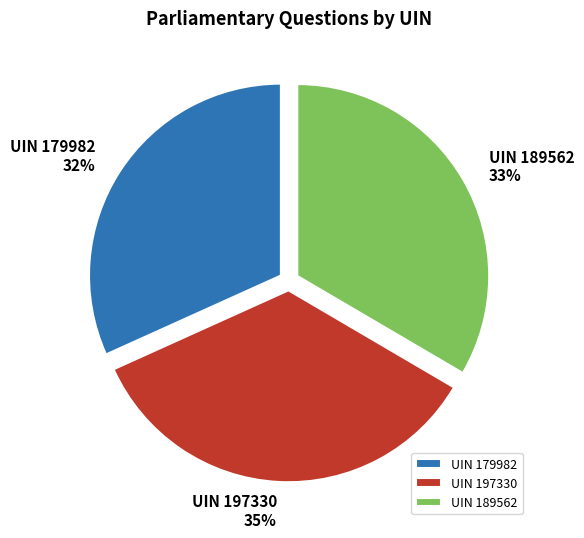

Which category has the smallest portion of the pie?

UIN 179982